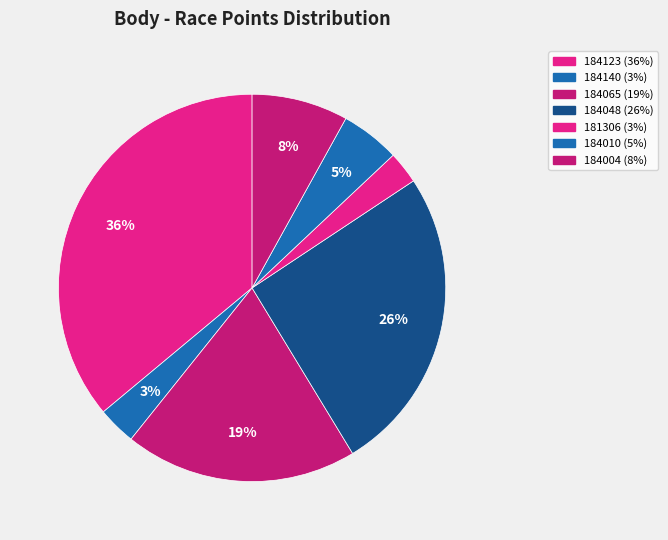

How many segments does this pie chart have?

7